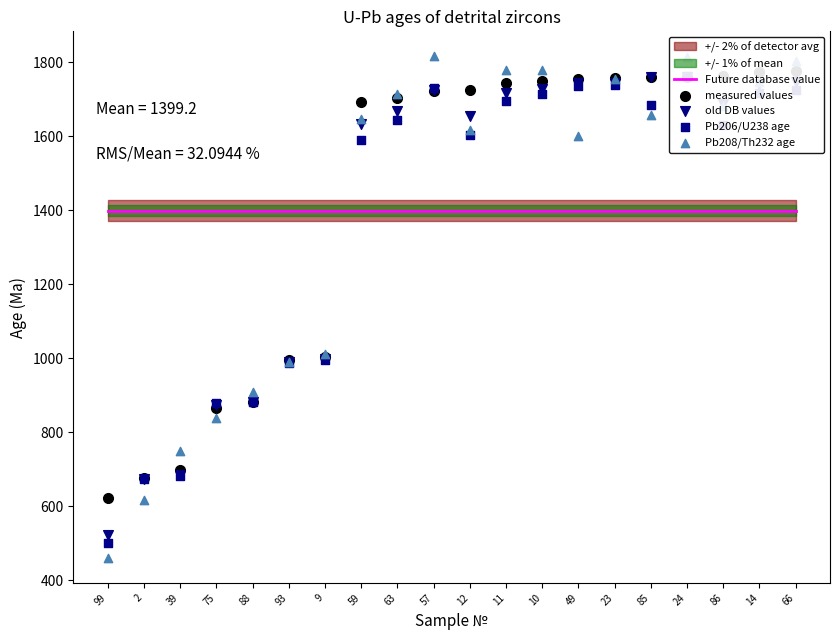

At which category is the sum across all series the highest?

24